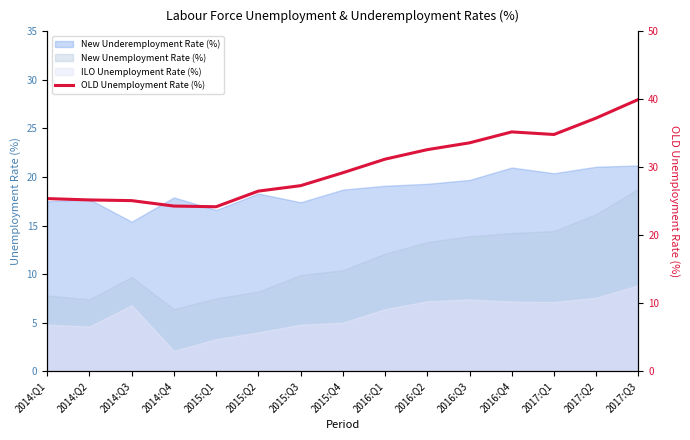

What is the label of the 12th point from the right?

2014:Q4